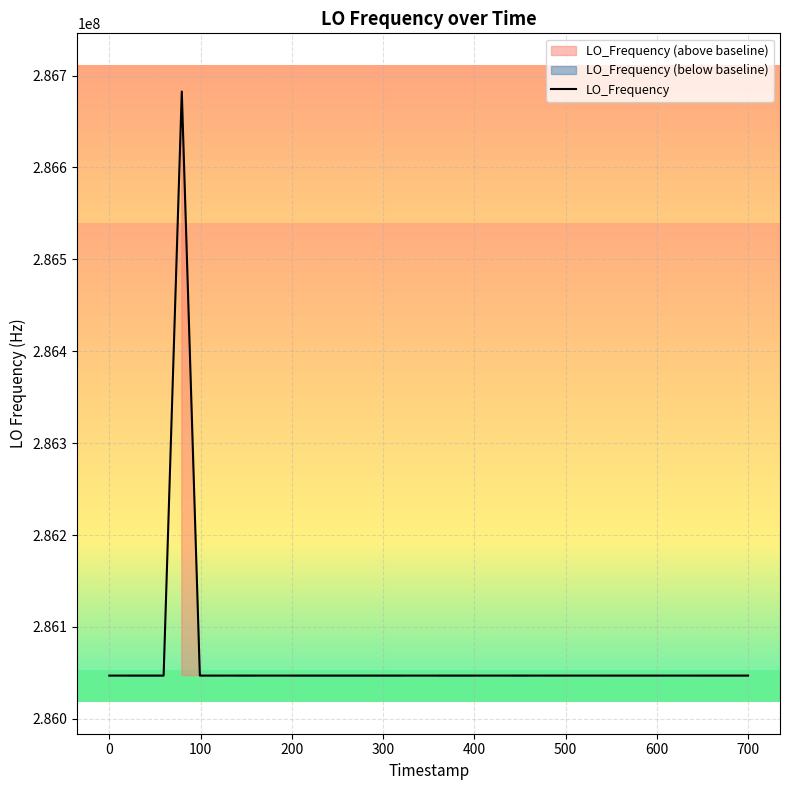

How many values are below 286046999?

17